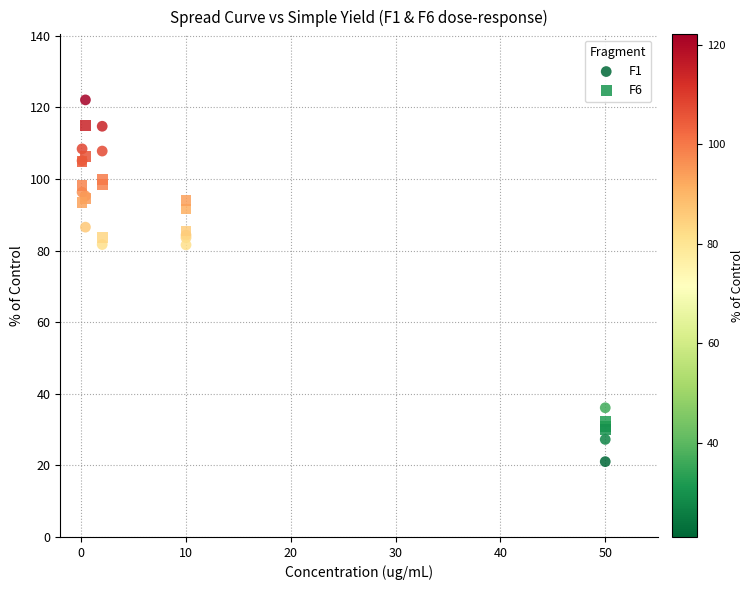

What is the X range (max minus min) for the scatter plot?

49.9